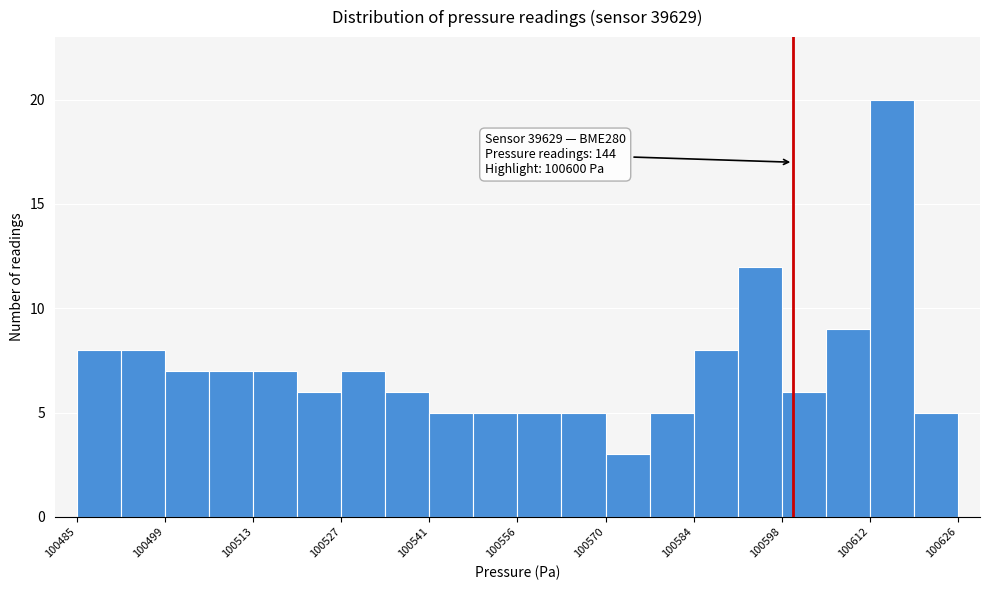

Read against the x-axis, roughly where is the centre of the tallest bar?

100616